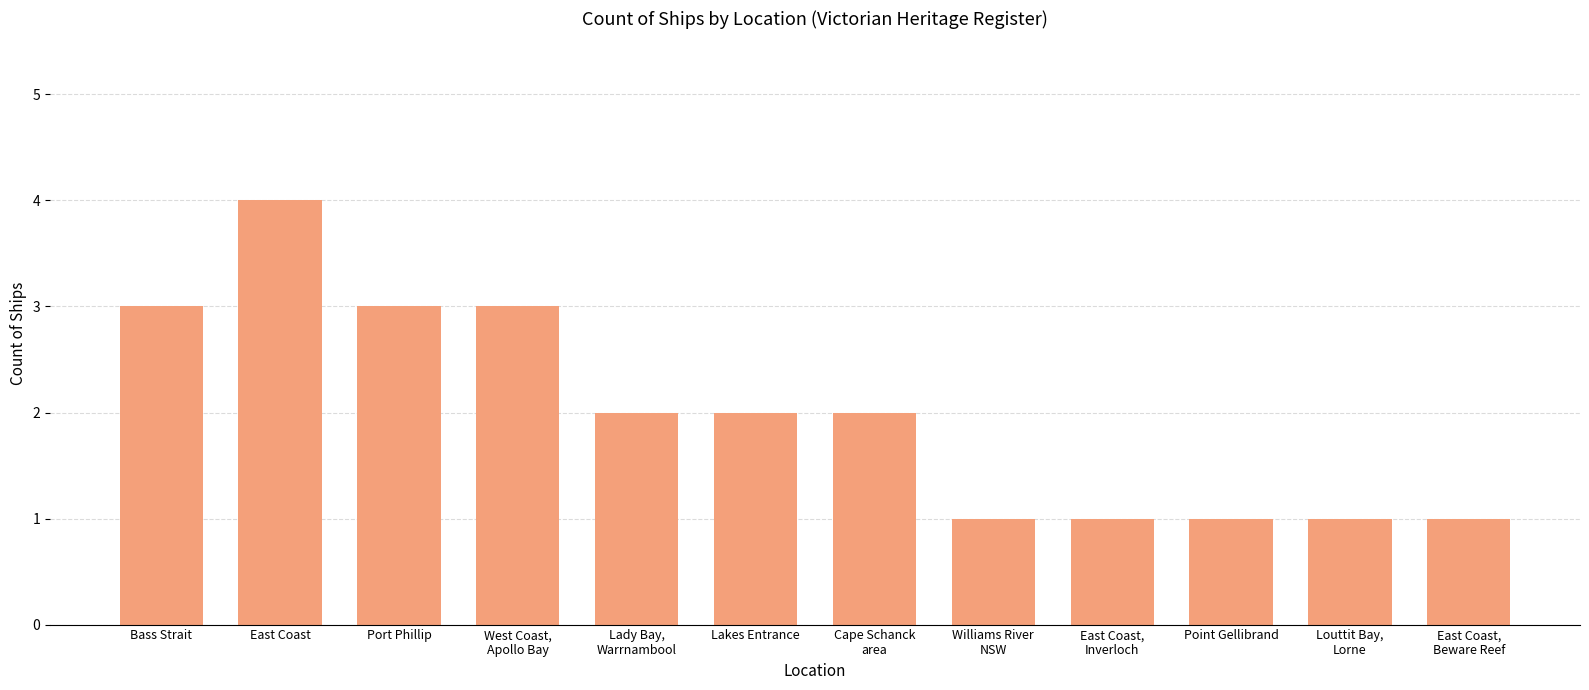

Reading right to left, extract all data points from this chart.

East Coast,
Beware Reef=1	Louttit Bay,
Lorne=1	Point Gellibrand=1	East Coast,
Inverloch=1	Williams River
NSW=1	Cape Schanck
area=2	Lakes Entrance=2	Lady Bay,
Warrnambool=2	West Coast,
Apollo Bay=3	Port Phillip=3	East Coast=4	Bass Strait=3